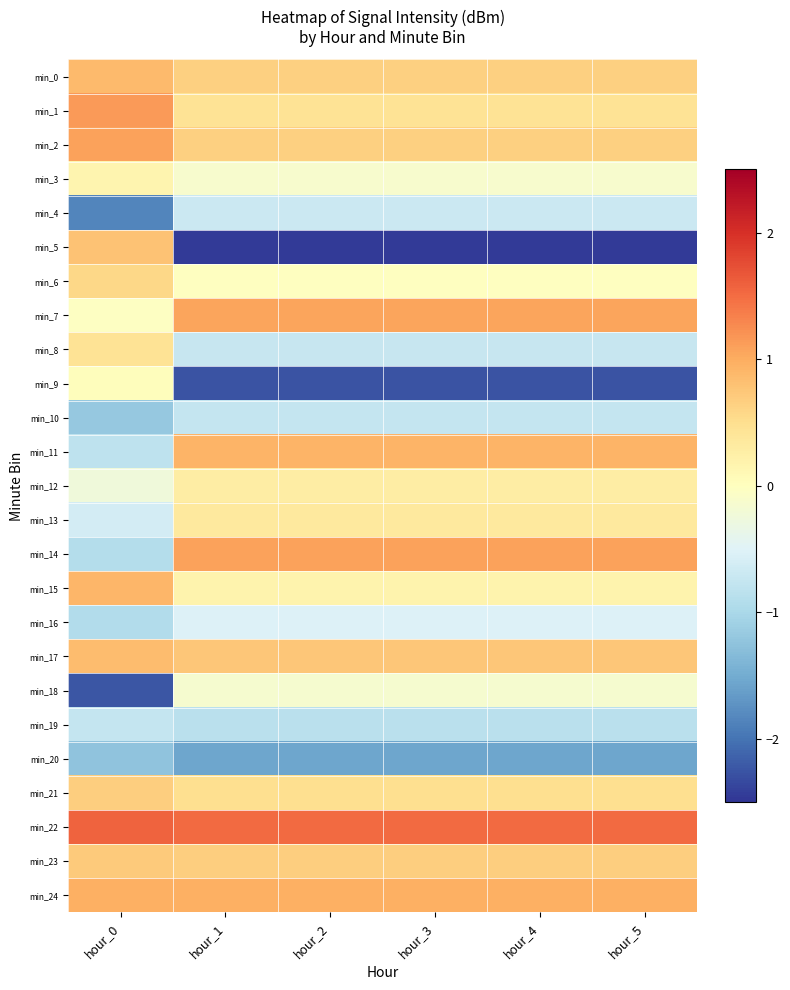

Which series changed the most between hour_0 and hour_4?

min_5